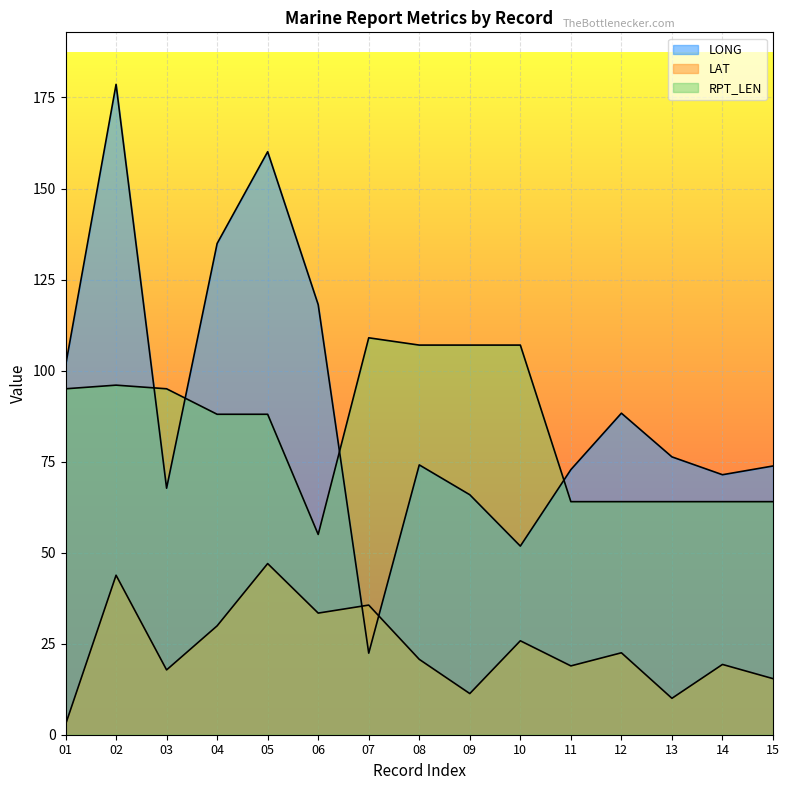

The LAT series shows 43.8 at 02. True or false?

True